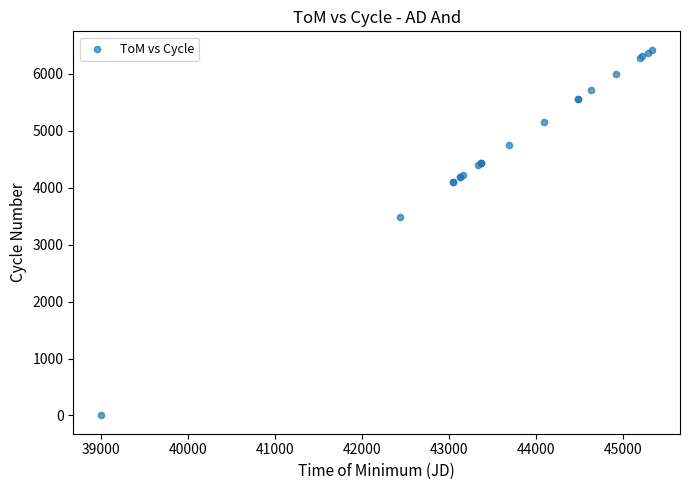

What Y value in the scatter plot is closest to 3213?

3485.0